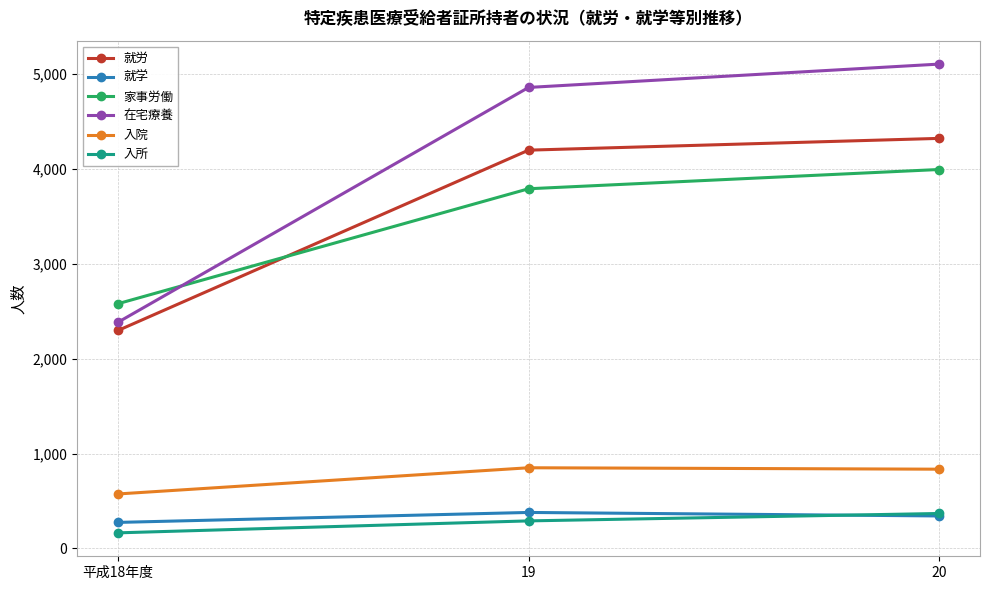

The value of 入院 at 20 is 836. True or false?

True